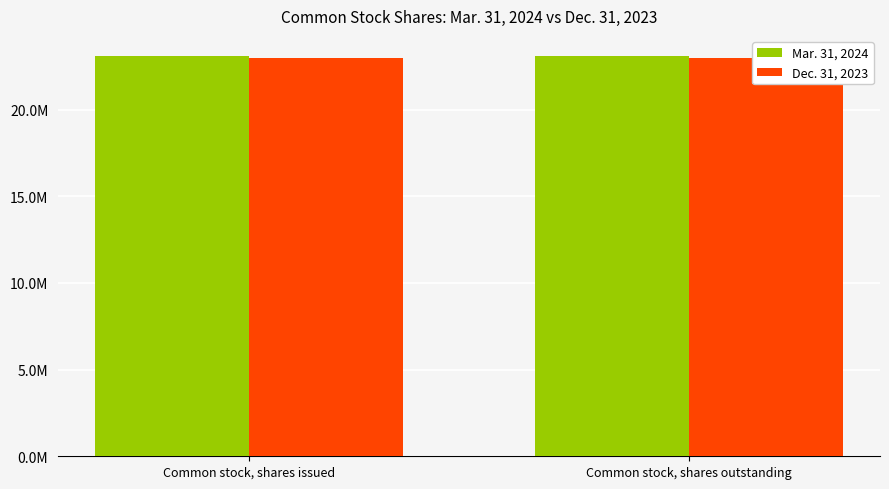

Is it true that Mar. 31, 2024 equals 6459352 at Common stock, shares issued?

False